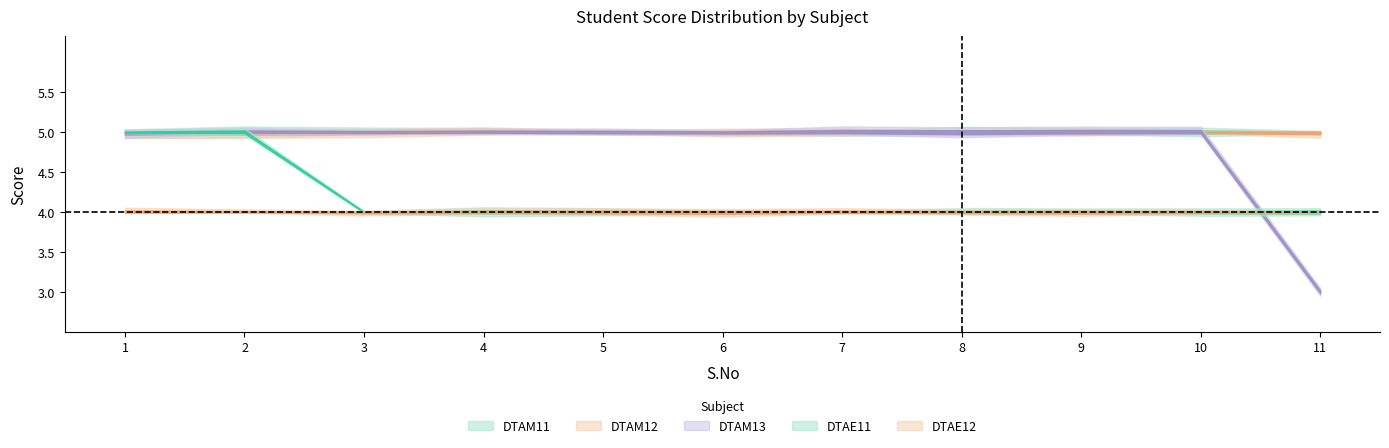

What is the average value of the DTAM12 series?

5